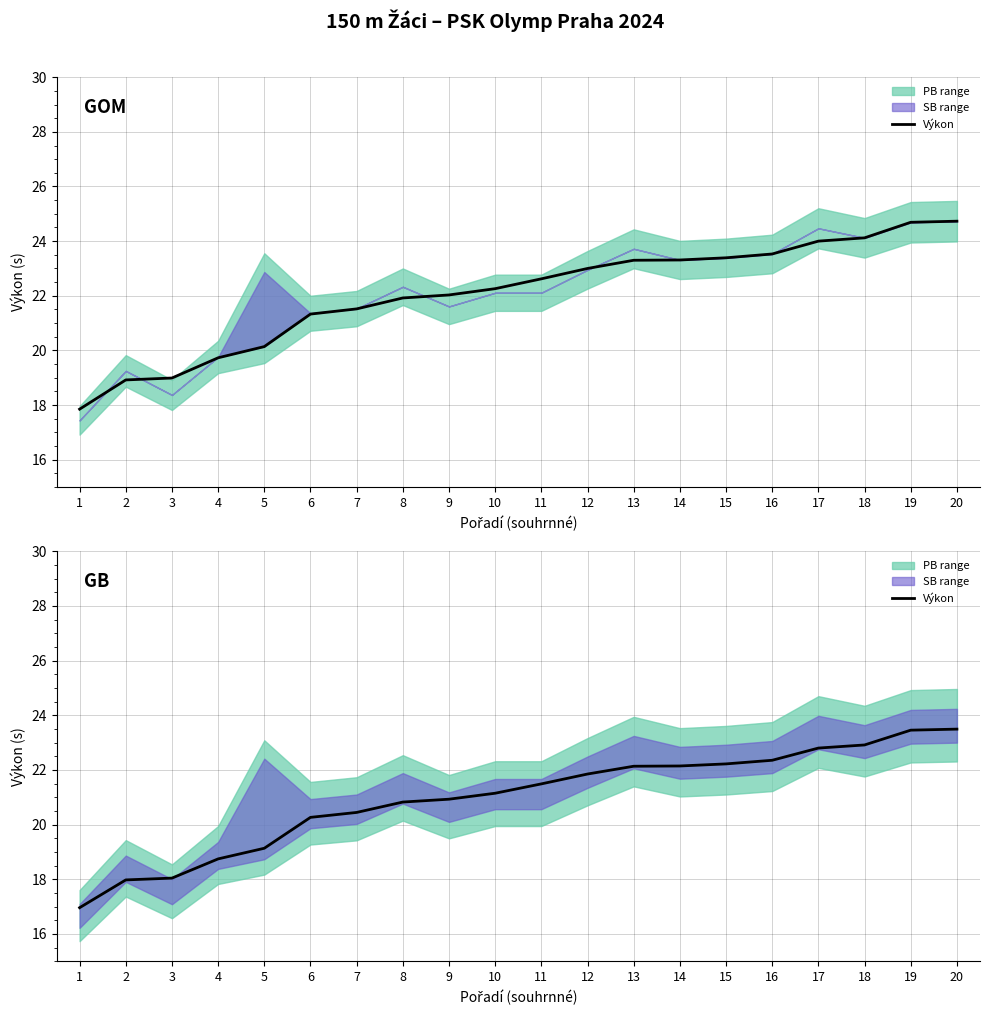

What is the minimum value shown in the chart?

17.0